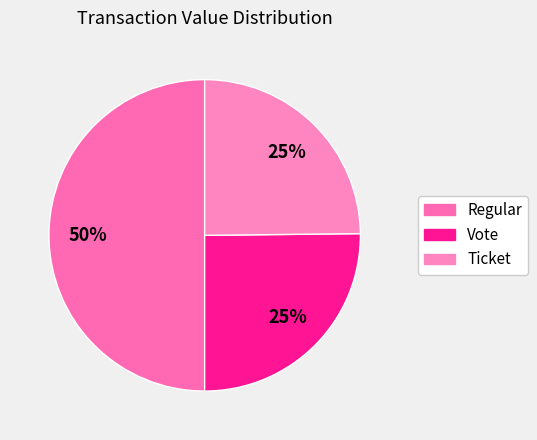

Count the number of slices in the pie.

3